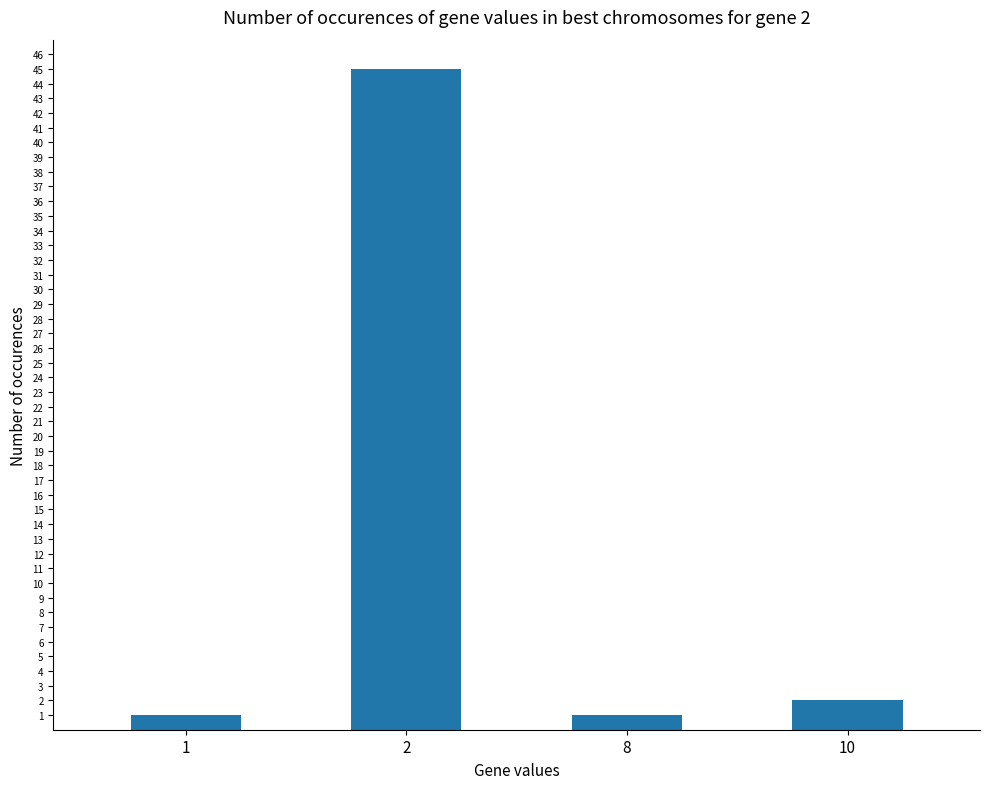

How many categories are shown in the chart?

4